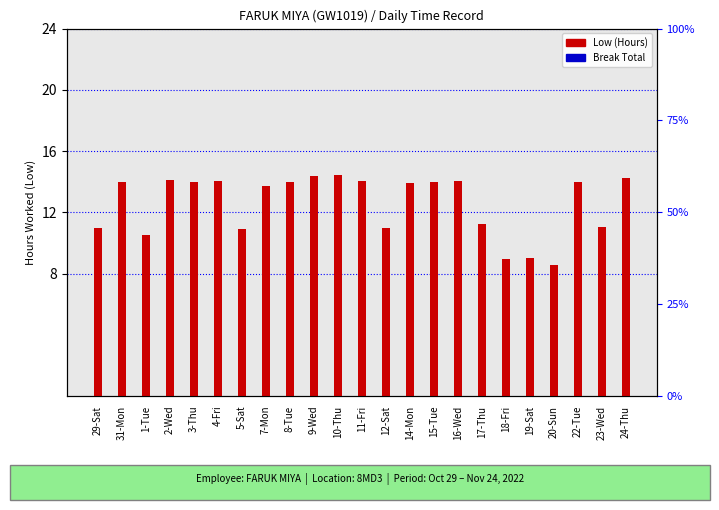

What is the difference between the Low (Hours) values at 14-Mon and 19-Sat?

4.9